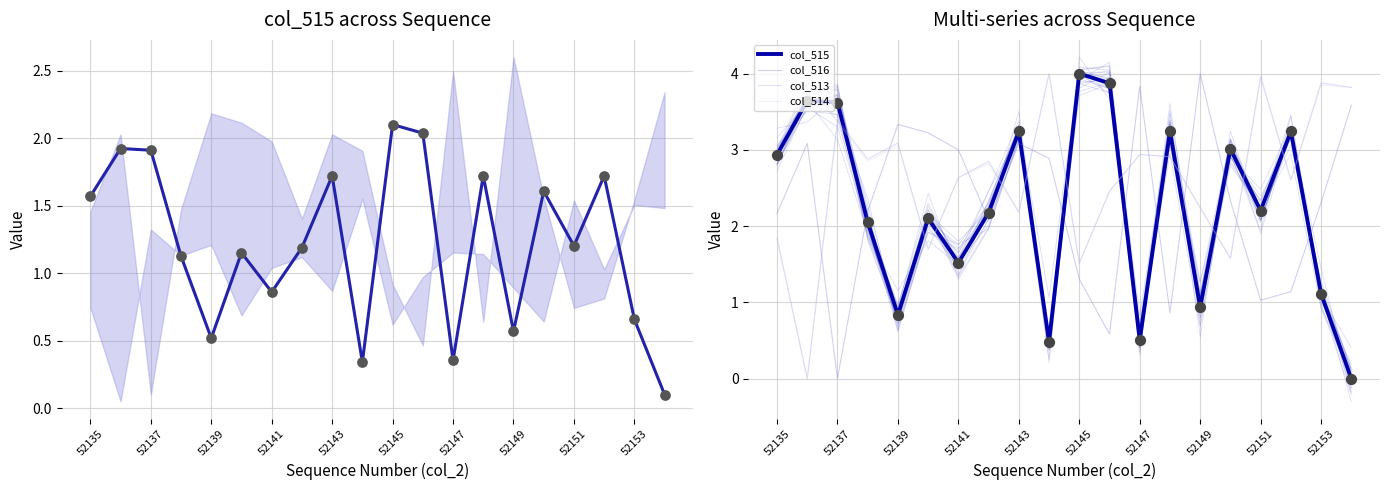

Is the value of col_513 at 52149 greater than the value of col_514 at 18?

No